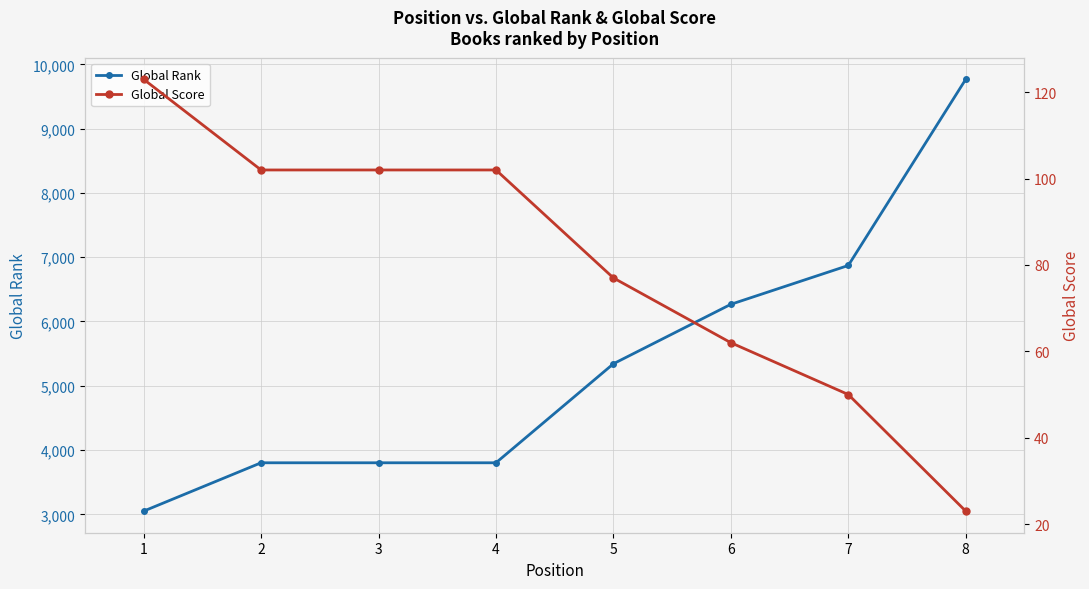

Rank the categories by Global Rank value from highest to lowest.

8, 7, 6, 5, 2, 3, 4, 1